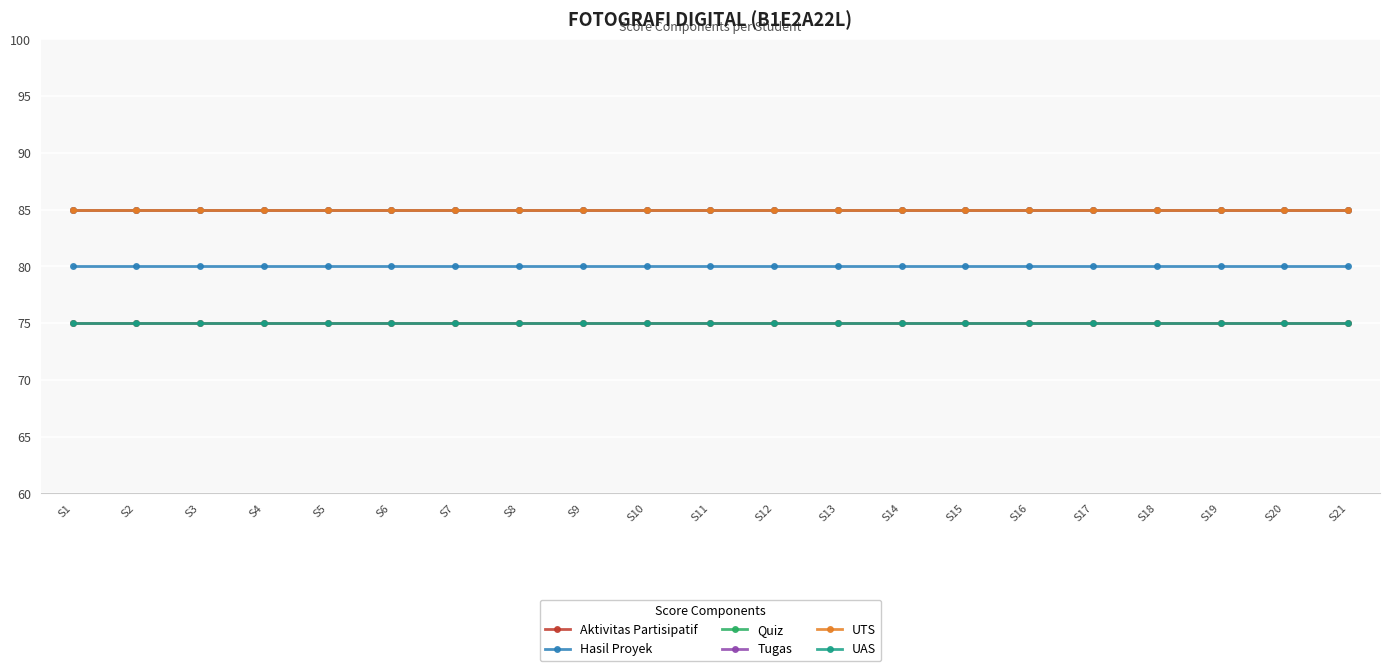

Does the chart have visible grid lines?

Yes